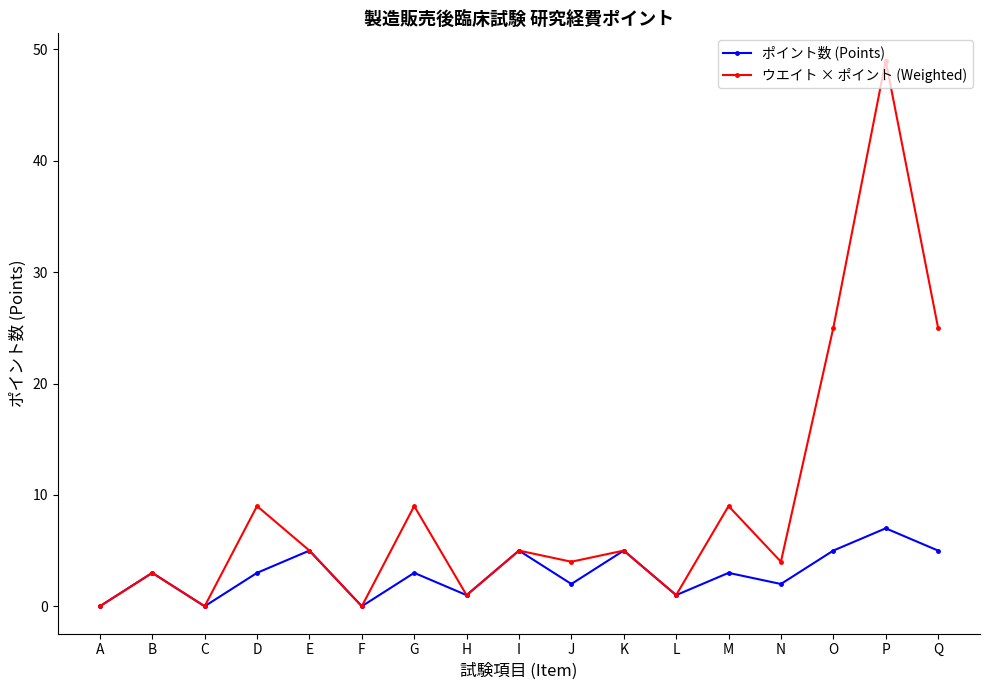

Which series has the largest total across all categories?

ウエイト × ポイント (Weighted)